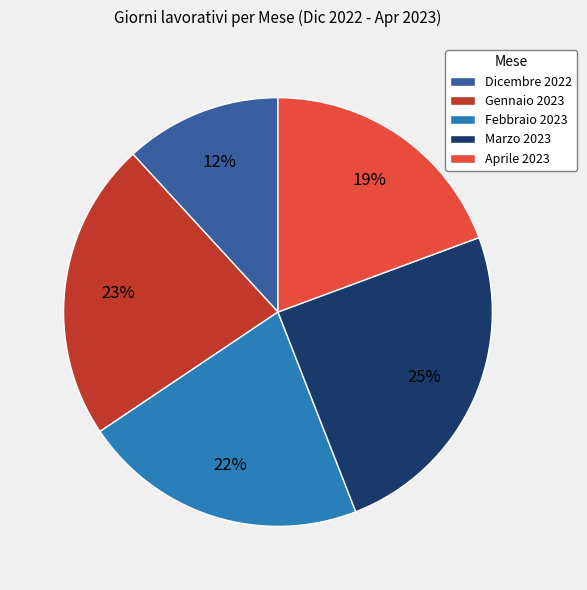

The Febbraio 2023 slice represents 8% of the pie. True or false?

False